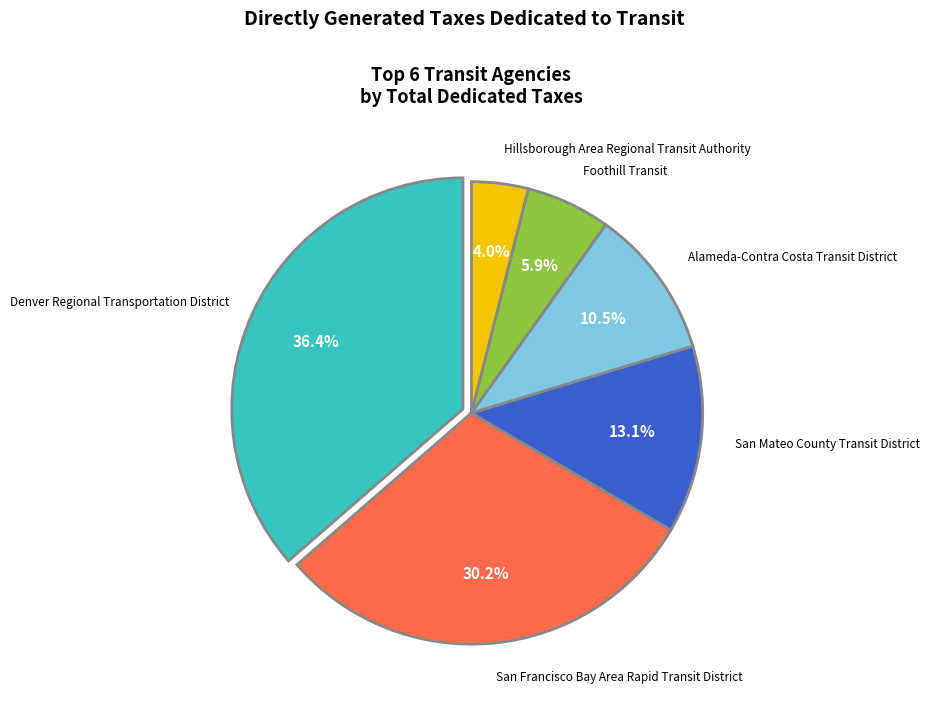

Is there a majority slice in this chart?

No